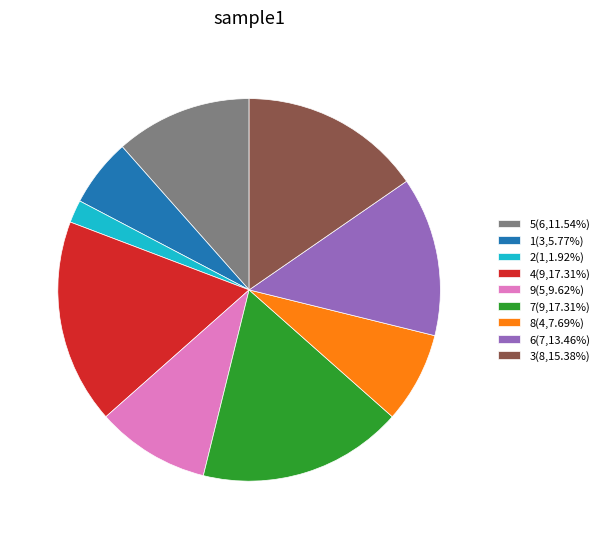

Approximately how many times larger is the value at 3(8,15.38%) compared to 9(5,9.62%)?

1.6